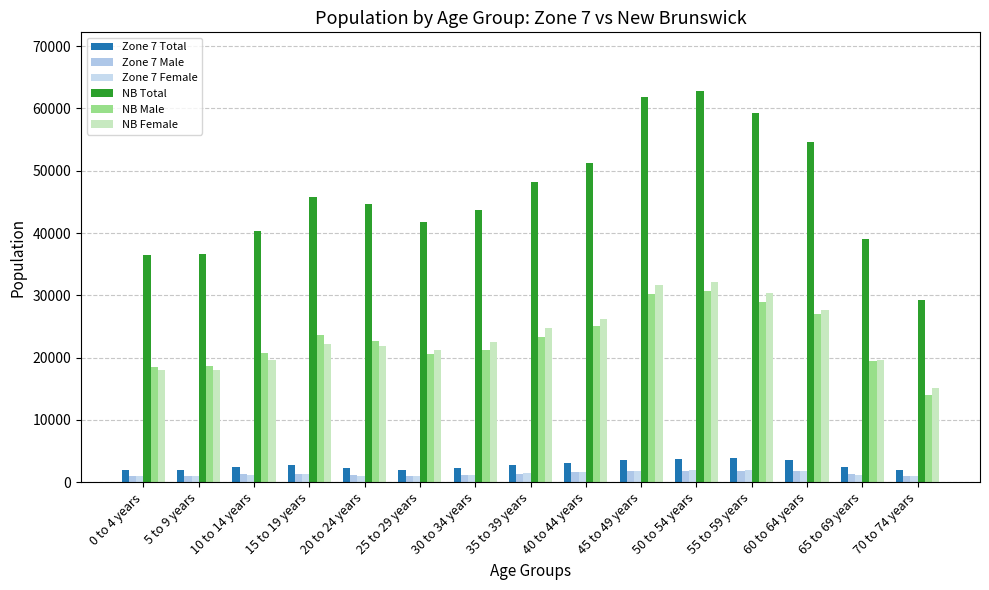

Are the bars horizontal?

No